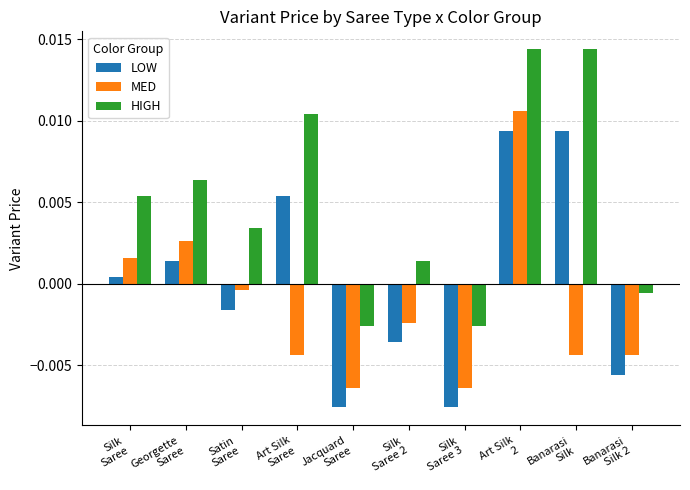

List the series in order of their peak value, lowest first.

LOW, MED, HIGH